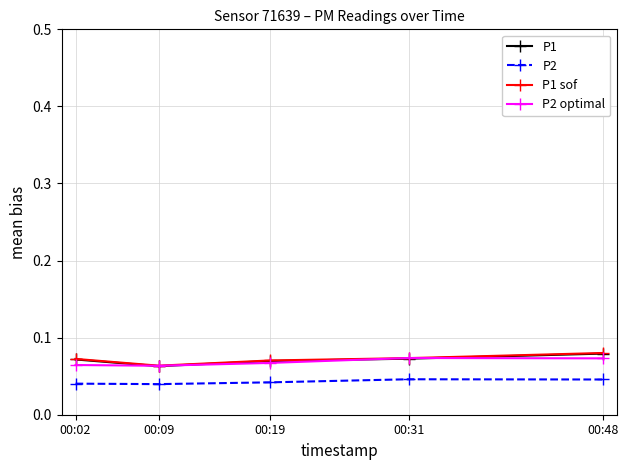

What is the total value across all series at 00:48?

0.3